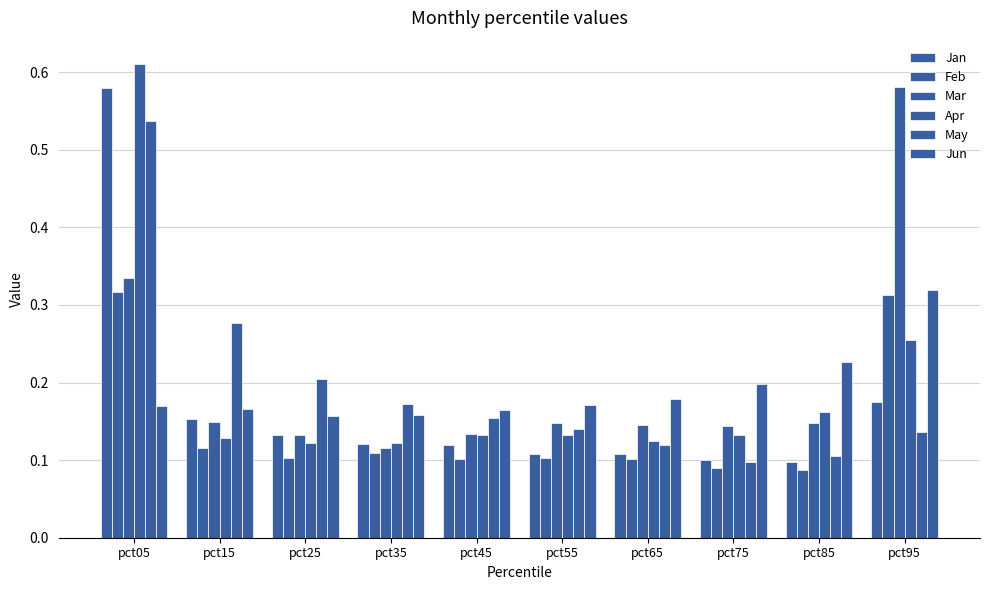

At which category is the sum across all series the highest?

pct05